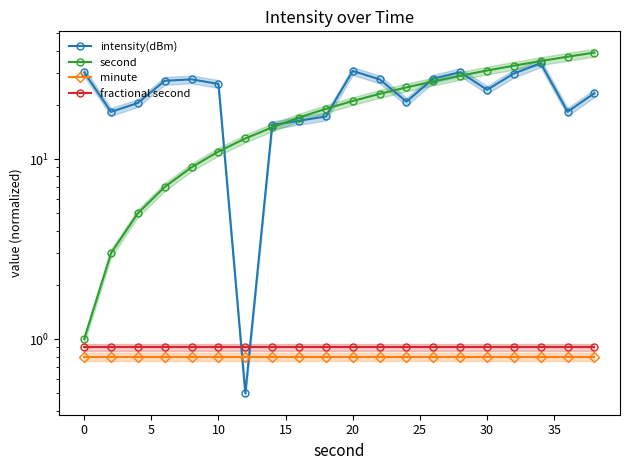

What is the lowest value of the minute series?

0.8